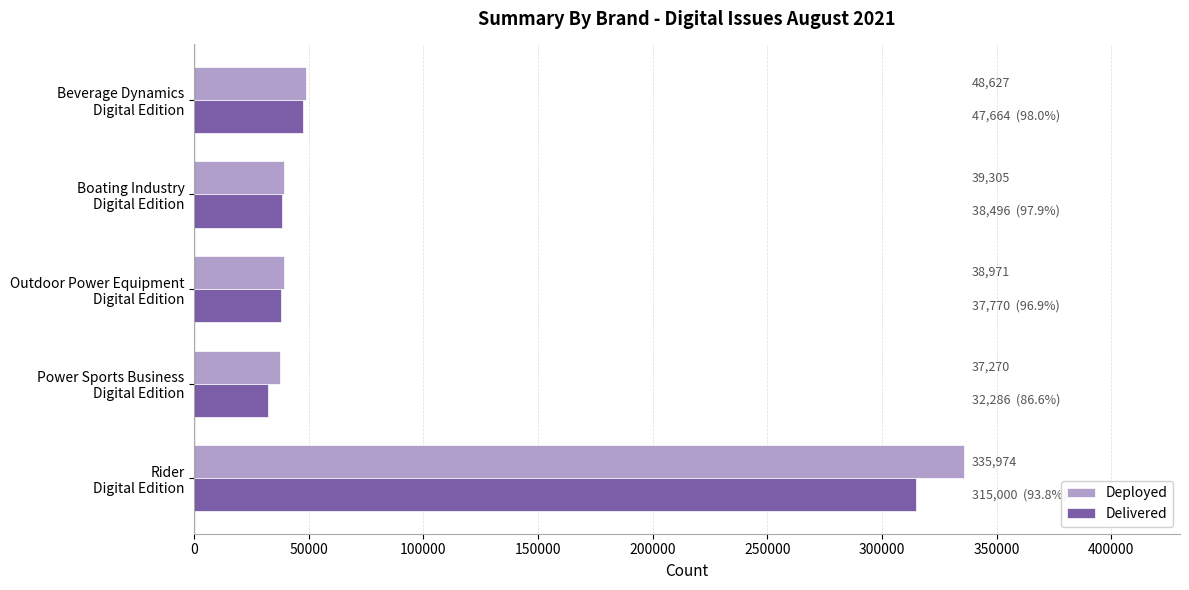

Rank the series by their average value, from lowest to highest.

Delivered, Deployed